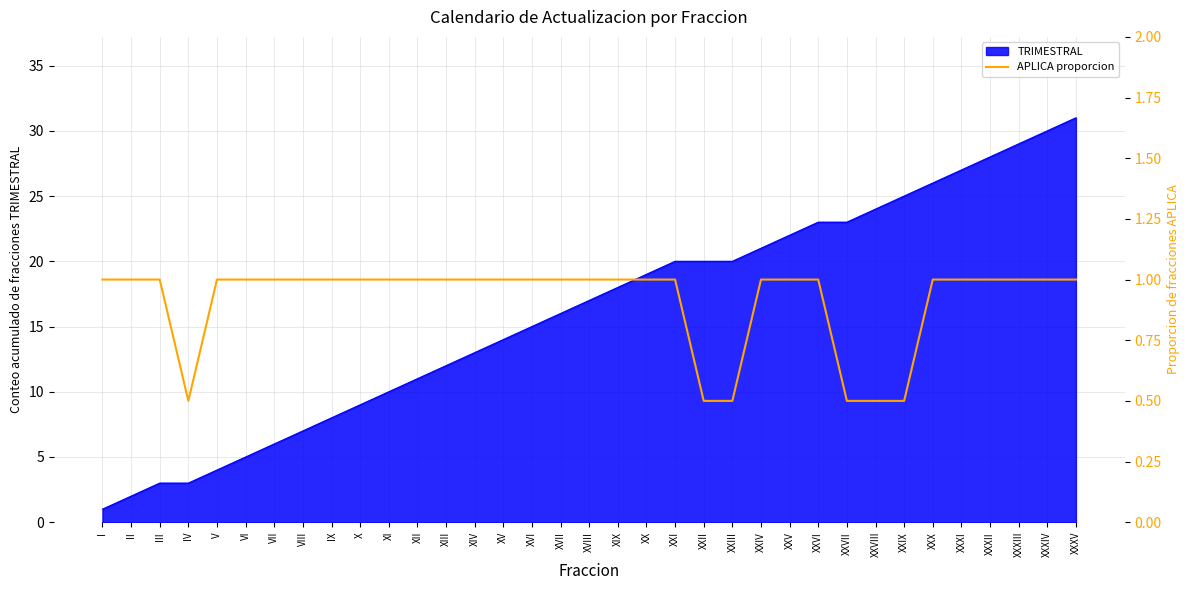

Is it true that the value at XXII is 0.5?

True